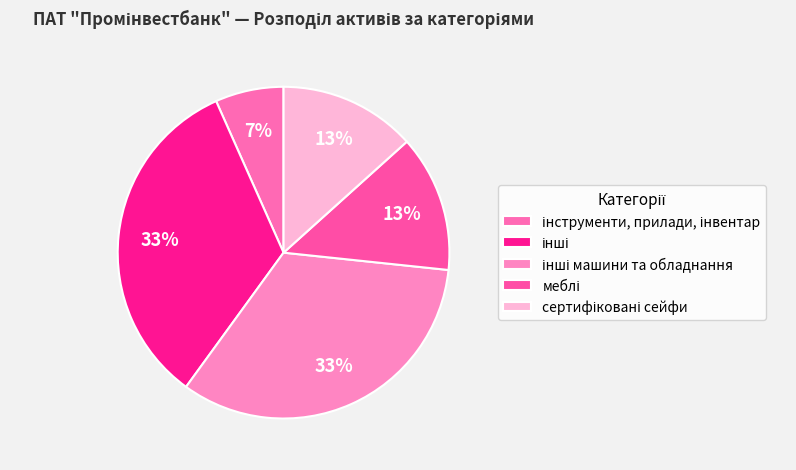

Does any single category account for the majority?

No